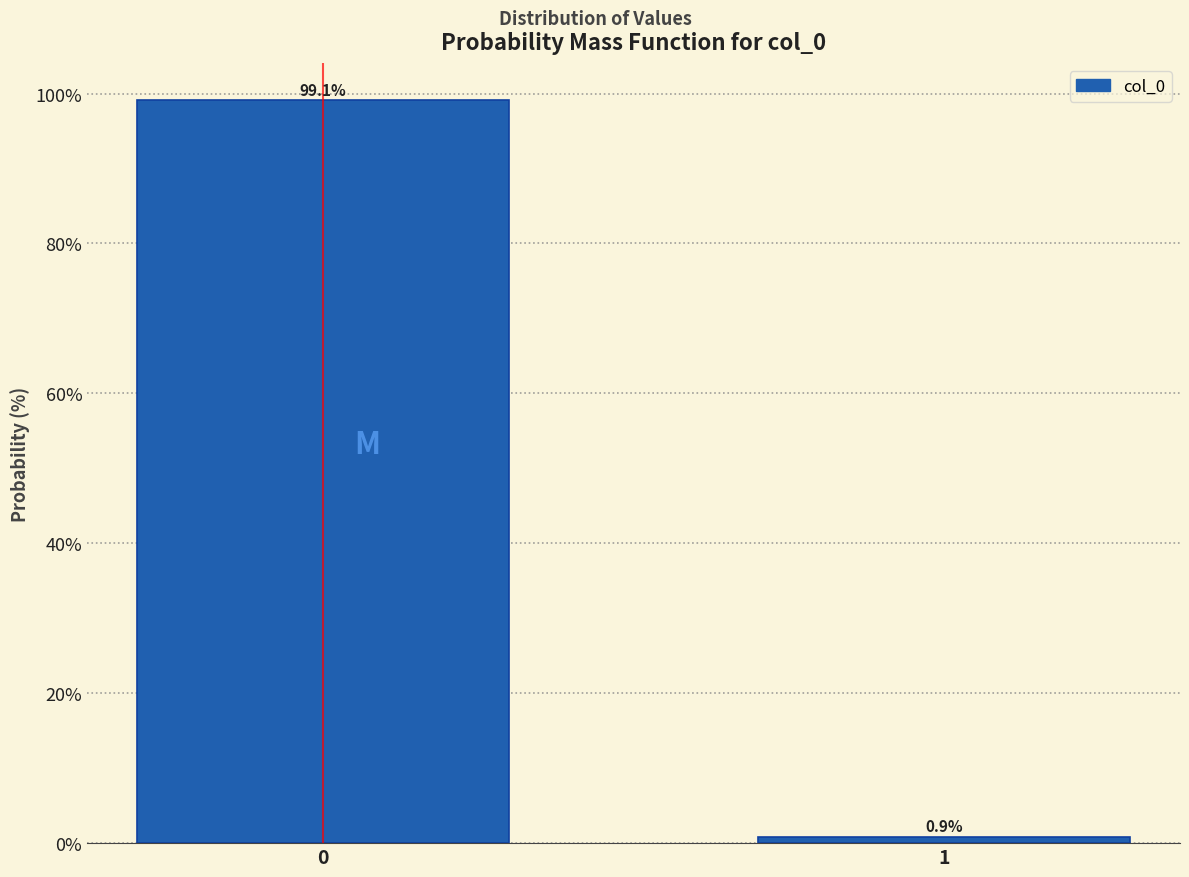

Reading left to right, transcribe all the data shown in this chart.

99.1	0.9